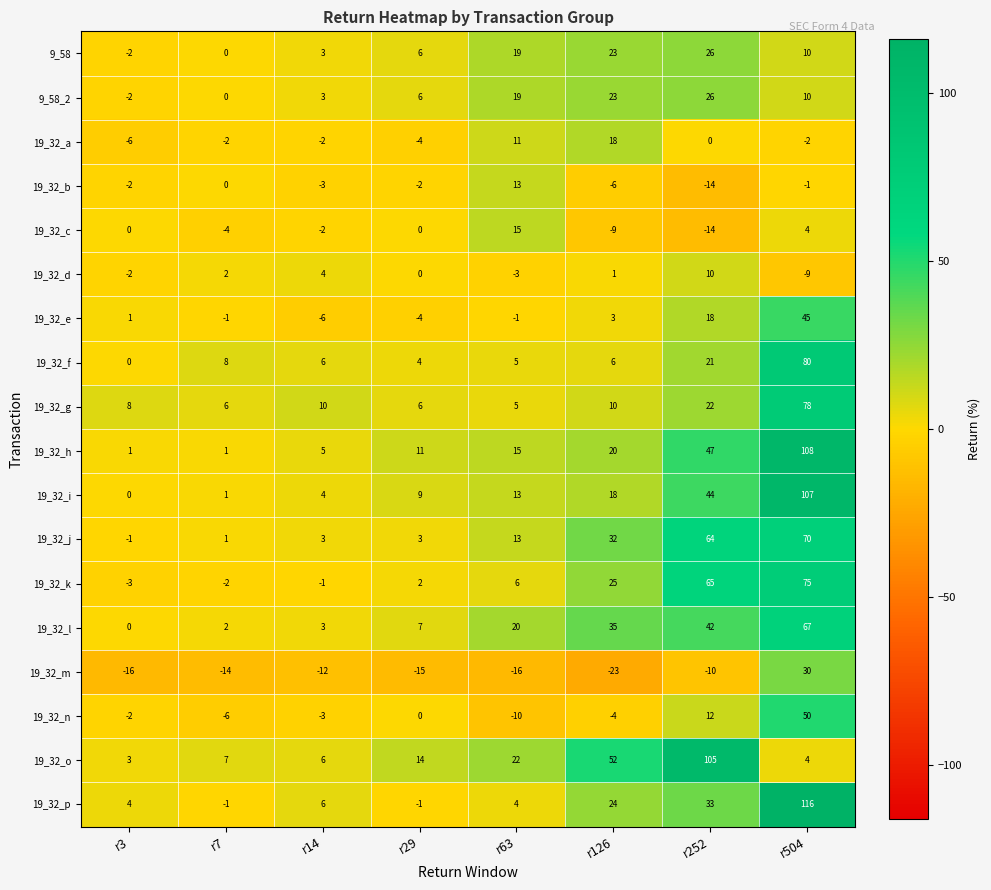

Is it true that 19_32_d equals 7 at r14?

False